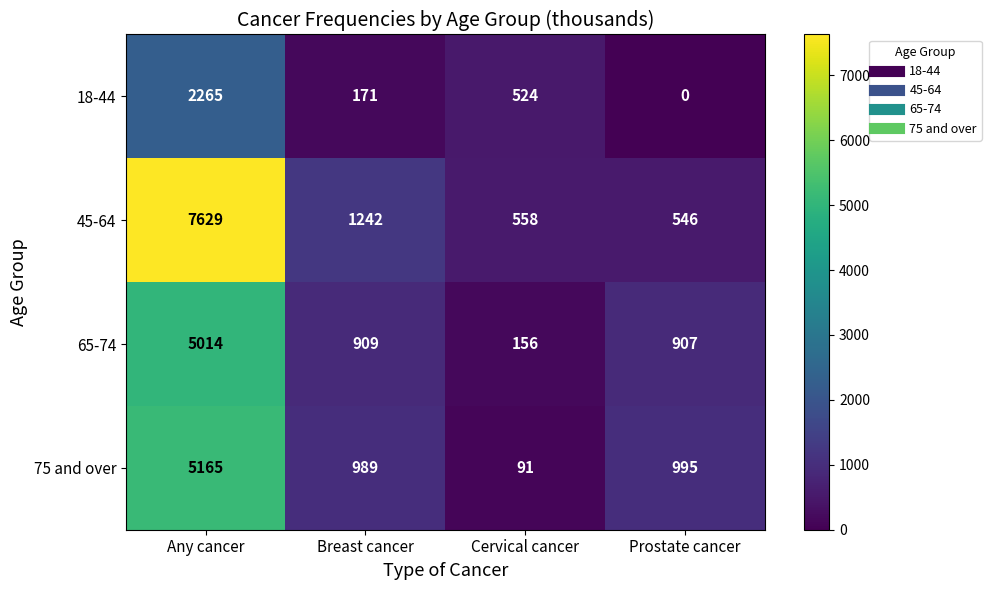

What is the spread (max minus min) of values at Prostate cancer?

995